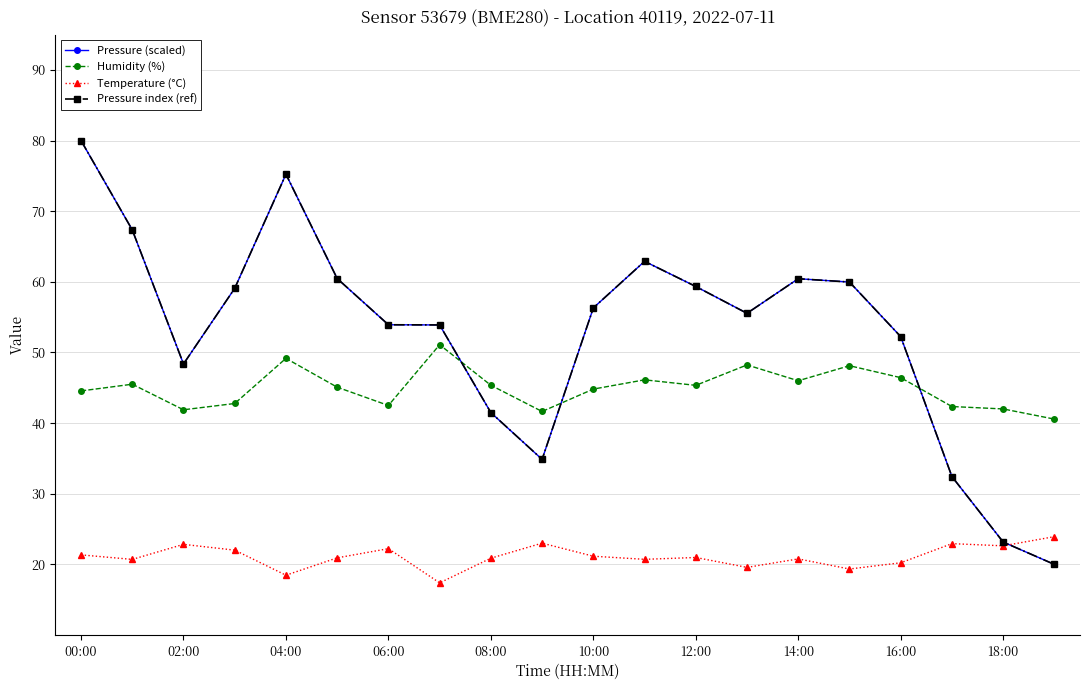

Is this an area chart (filled region under the line)?

No